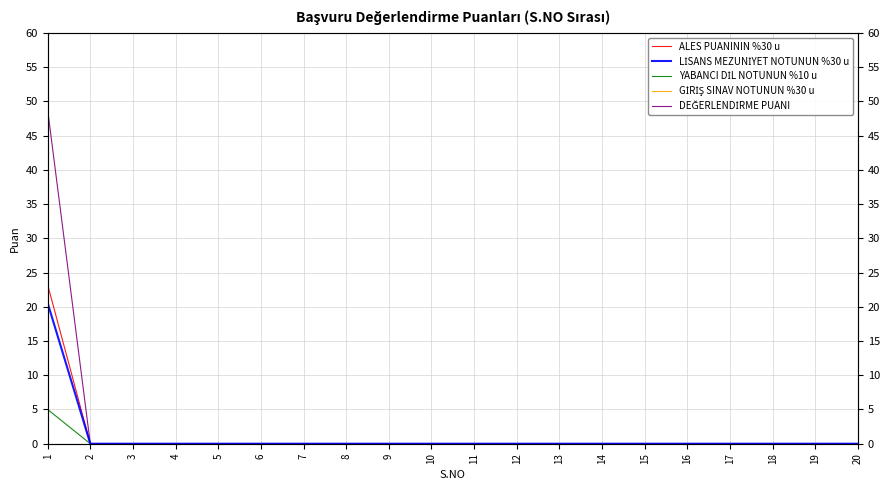

At which category is the sum across all series the highest?

1